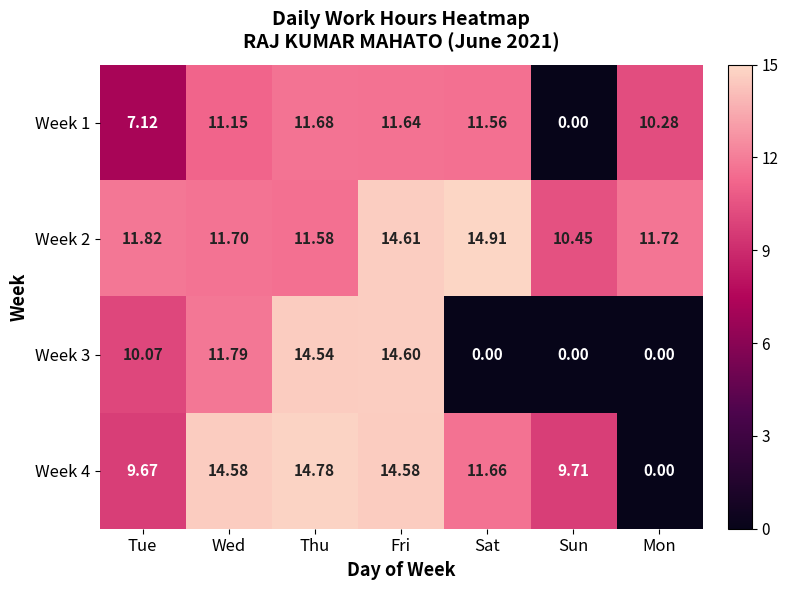

Which category has the highest value in the Week 2 series?

Sat